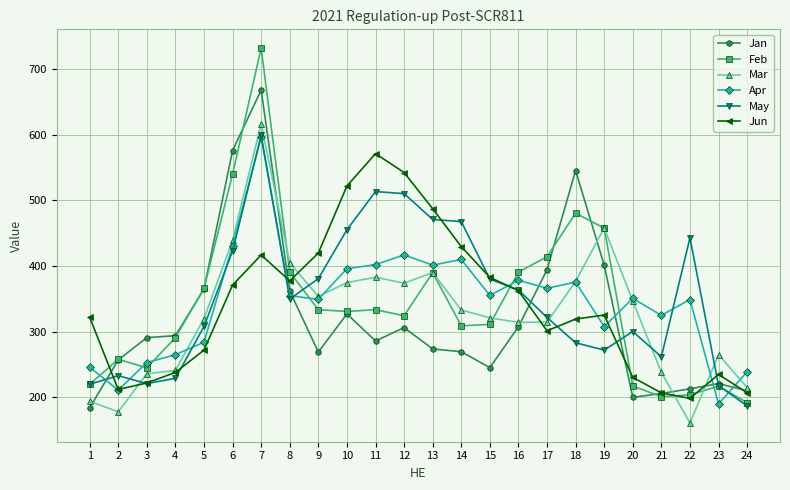

True or false: May has more than 2 interior local peaks.

True